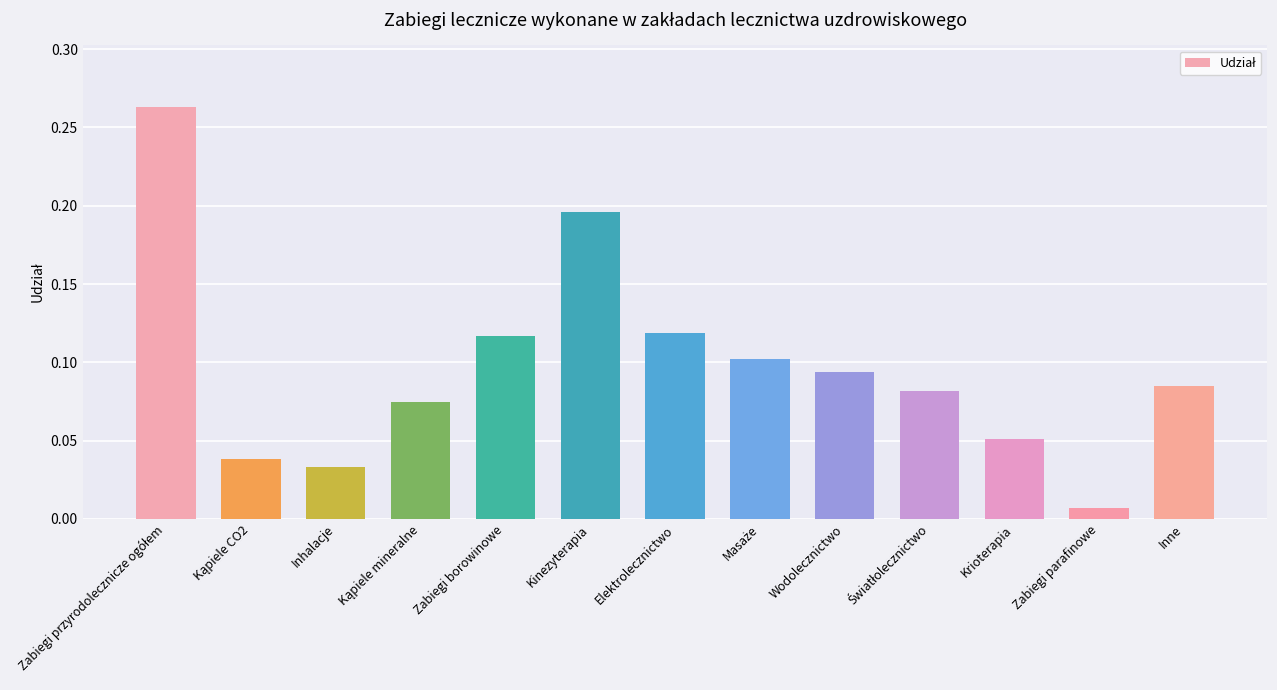

What is the label of the 5th bar from the right?

Wodolecznictwo